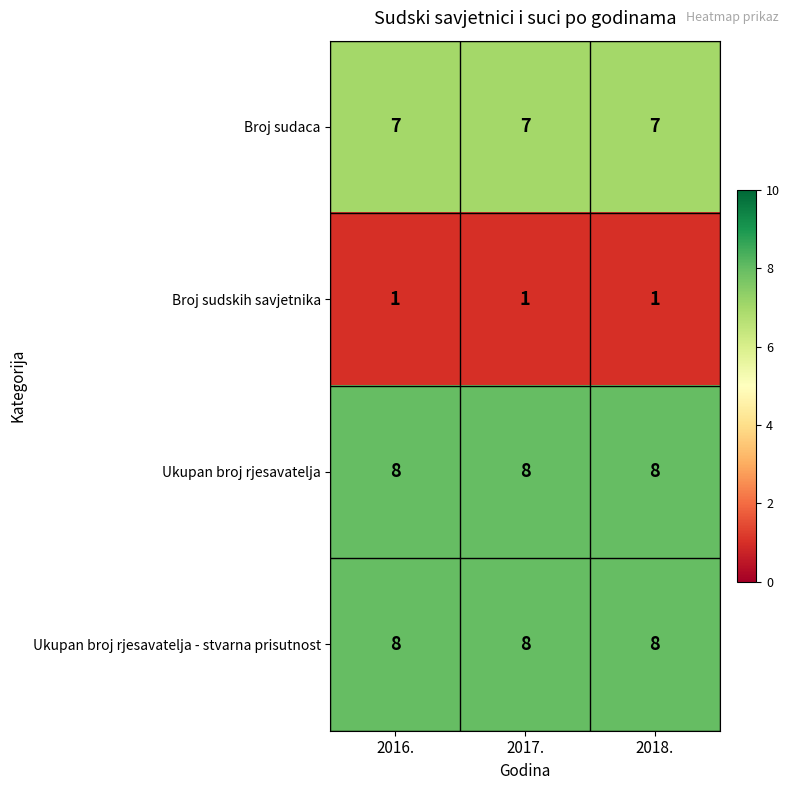

What is the difference between the highest and lowest values at 2017.?

7